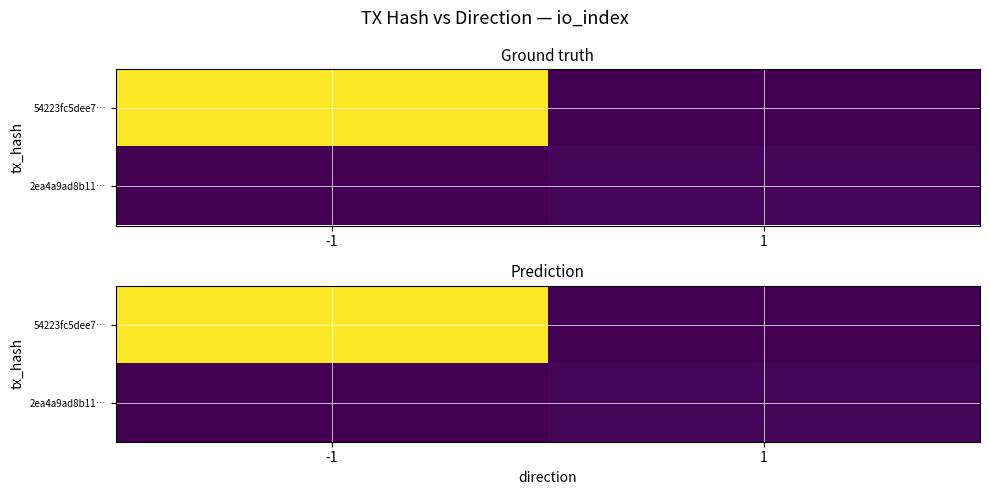

Between 1 and -1, which is larger?

-1